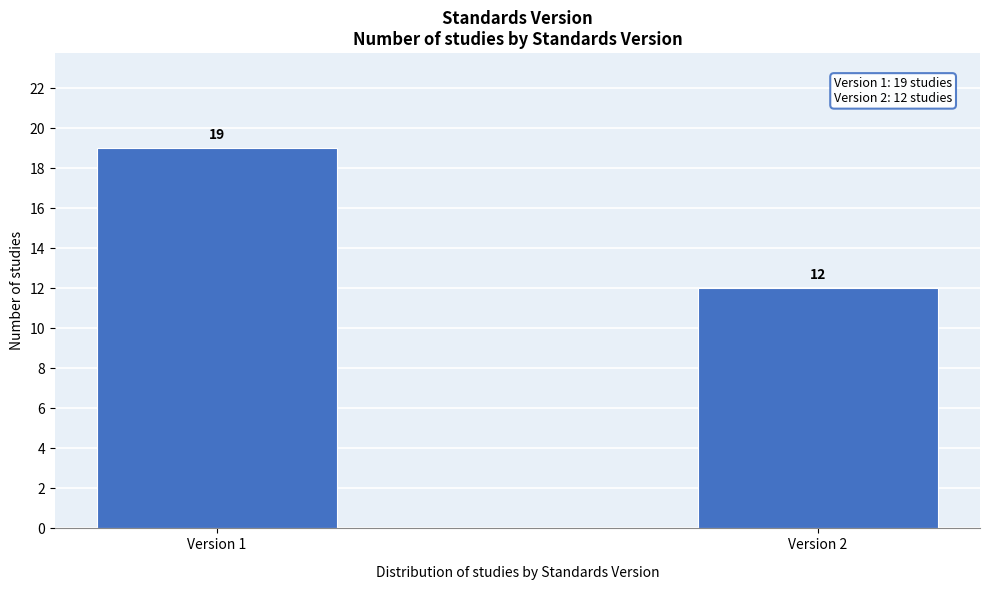

Reading left to right, list all the values displayed in this chart.

19	12